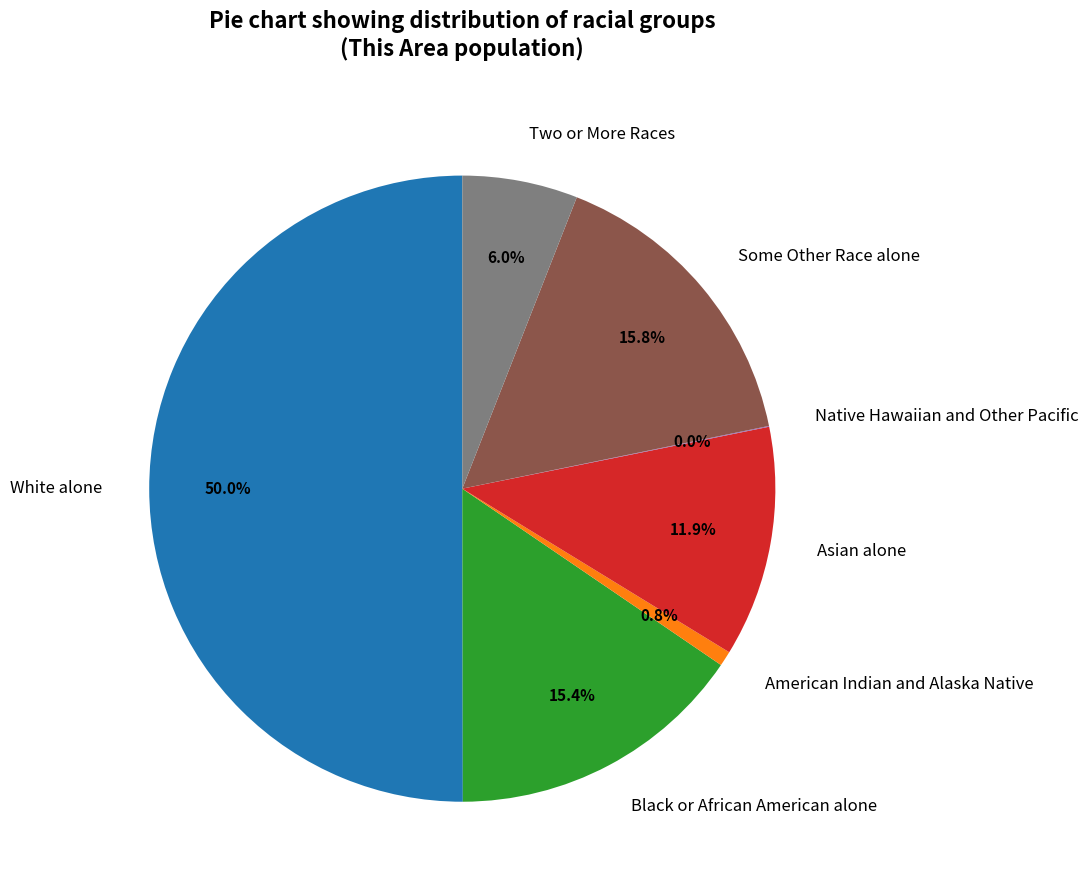

What is the largest slice in the pie chart?

White alone